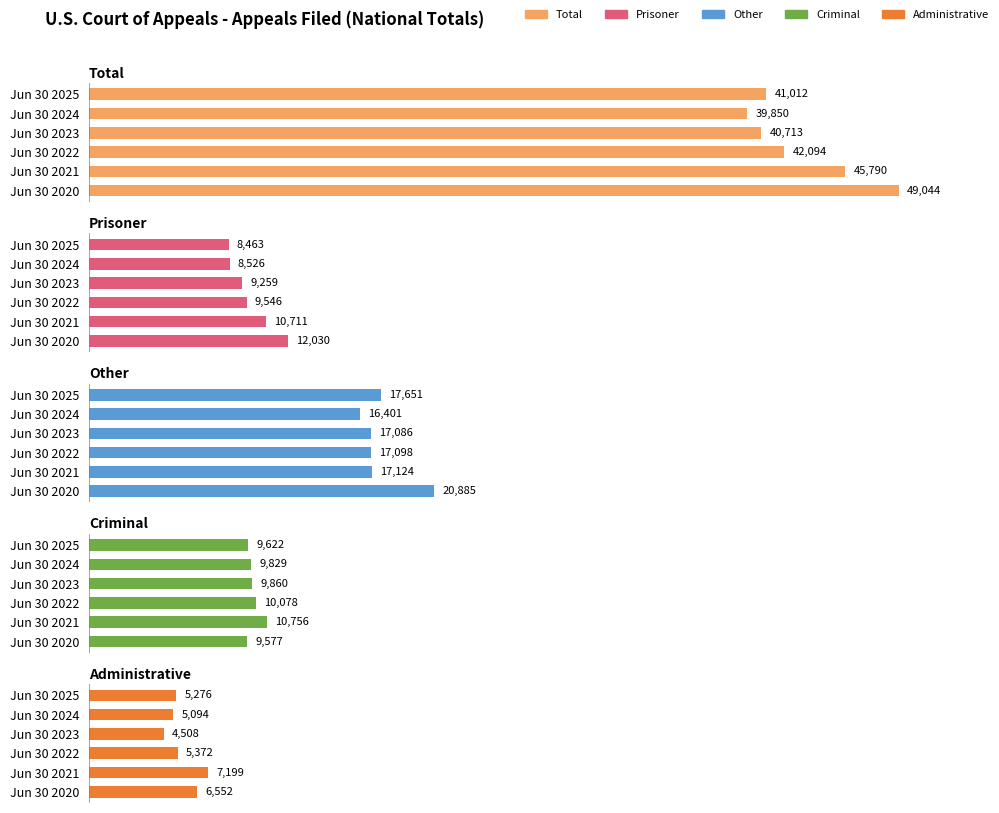

True or false: Administrative has a value of 2929 at Jun 30 2023.

False